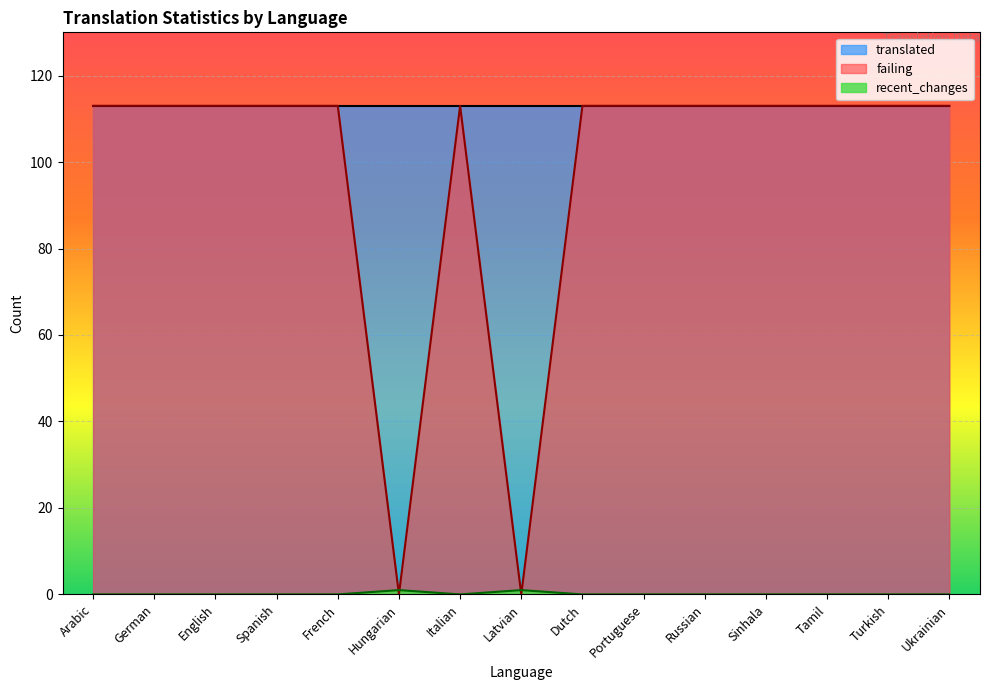

Which series has the widest spread of values?

failing